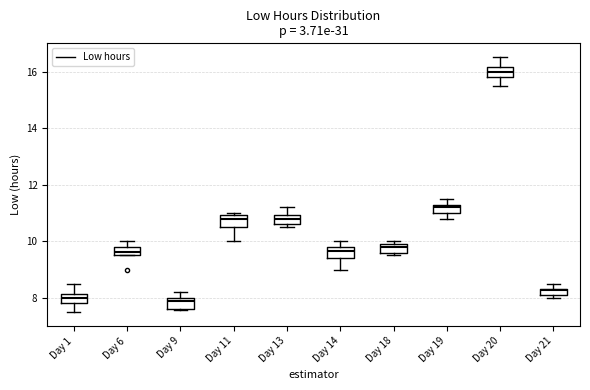

Where does the lower whisker of the box for Day 14 end on the y-axis? The values are not printed on the chart, so give them approximately, as read against the axis.

9.0